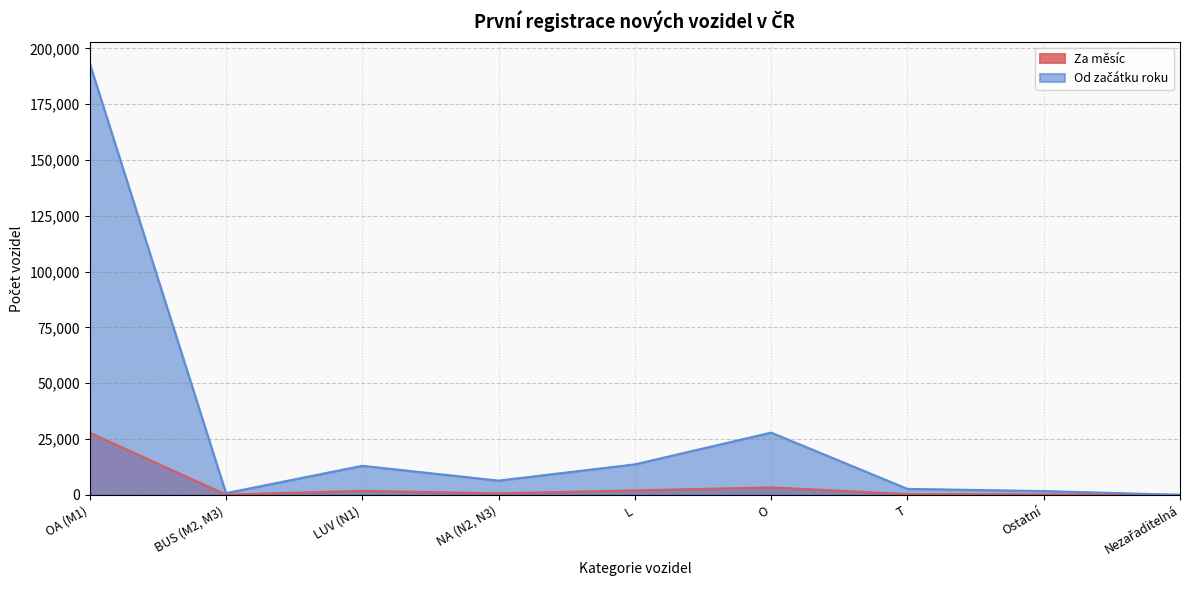

What is the average value of the Za měsíc series?

4022